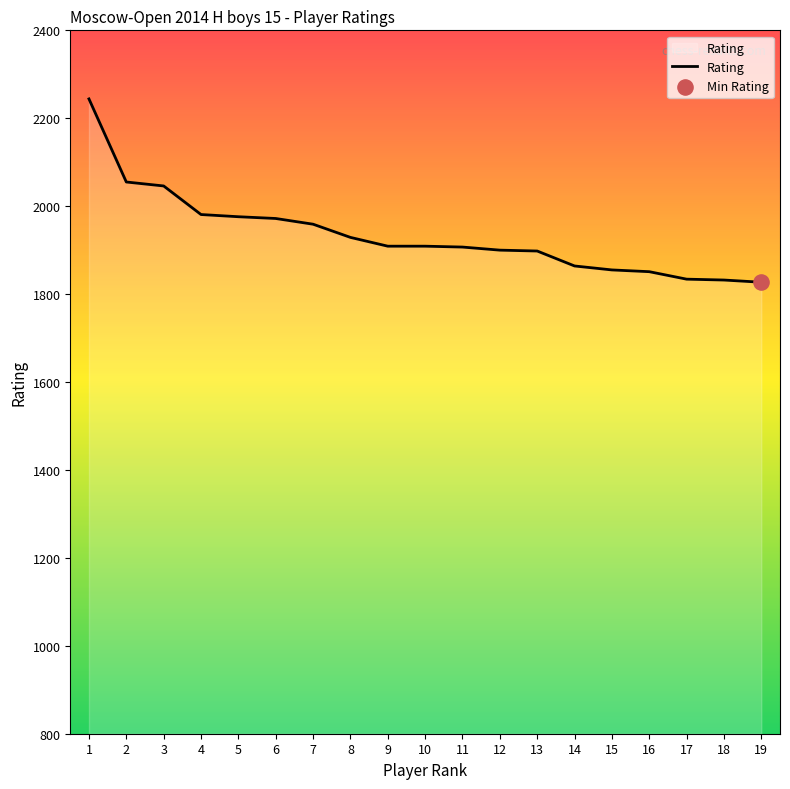

Which has a higher value, 17 or 9?

9